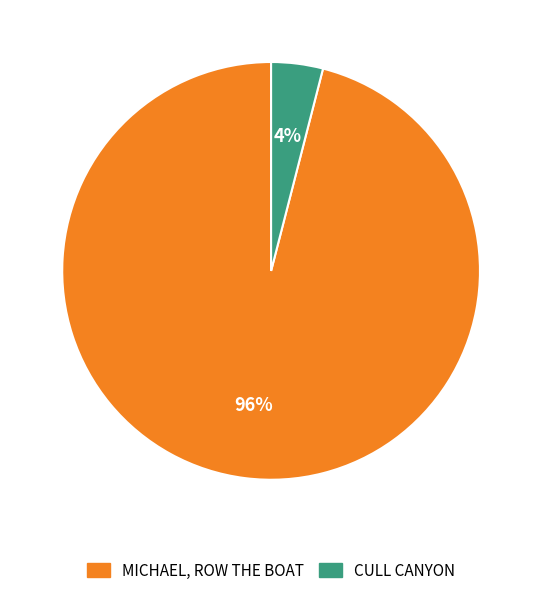

Between CULL CANYON and MICHAEL, ROW THE BOAT, which is larger?

MICHAEL, ROW THE BOAT